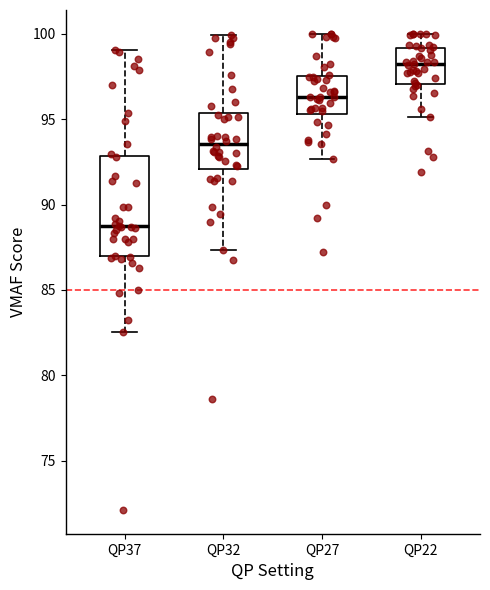

Comparing the boxes themselves (not the whiskers), which one is the tallest?

QP37